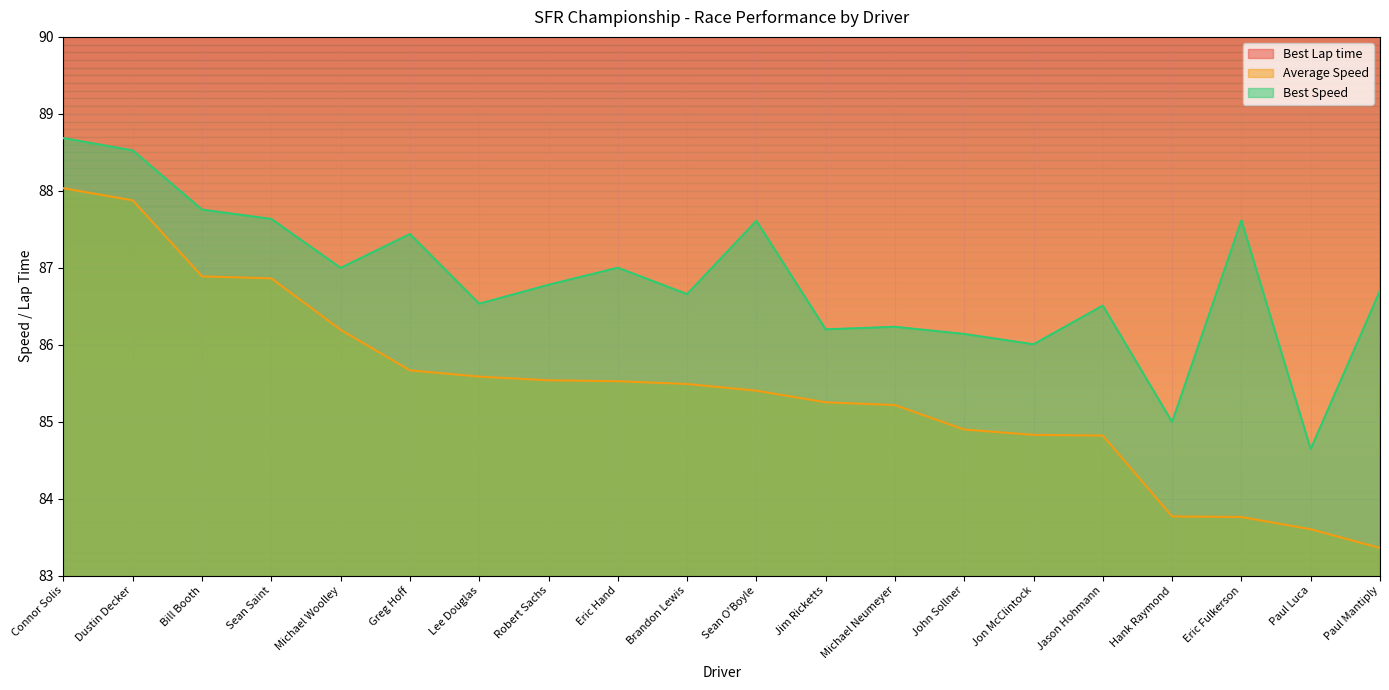

Reading left to right, transcribe all the data shown in this chart.

Best Lap time: Connor Solis=116.3	Dustin Decker=116.6	Bill Booth=117.6	Sean Saint=117.7	Michael Woolley=118.6	Greg Hoff=118.0	Lee Douglas=119.2	Robert Sachs=118.9	Eric Hand=118.6	Brandon Lewis=119.1	Sean O'Boyle=117.8	Jim Ricketts=119.7	Michael Neumeyer=119.6	John Sollner=119.8	Jon McClintock=120.0	Jason Hohmann=119.3	Hank Raymond=121.4	Eric Fulkerson=117.8	Paul Luca=121.9	Paul Mantiply=119.0
Average Speed: Connor Solis=88.0	Dustin Decker=87.9	Bill Booth=86.9	Sean Saint=86.9	Michael Woolley=86.2	Greg Hoff=85.7	Lee Douglas=85.6	Robert Sachs=85.5	Eric Hand=85.5	Brandon Lewis=85.5	Sean O'Boyle=85.4	Jim Ricketts=85.3	Michael Neumeyer=85.2	John Sollner=84.9	Jon McClintock=84.8	Jason Hohmann=84.8	Hank Raymond=83.8	Eric Fulkerson=83.8	Paul Luca=83.6	Paul Mantiply=83.4
Best Speed: Connor Solis=88.7	Dustin Decker=88.5	Bill Booth=87.8	Sean Saint=87.6	Michael Woolley=87.0	Greg Hoff=87.4	Lee Douglas=86.5	Robert Sachs=86.8	Eric Hand=87.0	Brandon Lewis=86.7	Sean O'Boyle=87.6	Jim Ricketts=86.2	Michael Neumeyer=86.2	John Sollner=86.1	Jon McClintock=86.0	Jason Hohmann=86.5	Hank Raymond=85.0	Eric Fulkerson=87.6	Paul Luca=84.6	Paul Mantiply=86.7